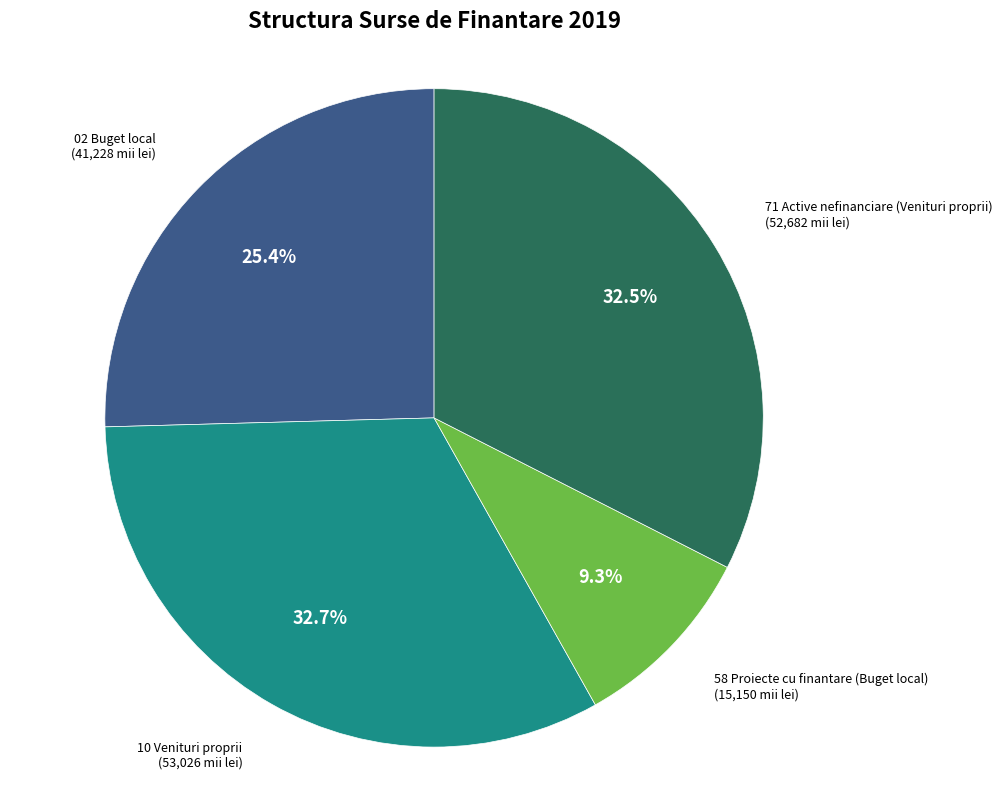

Does any single category account for the majority?

No